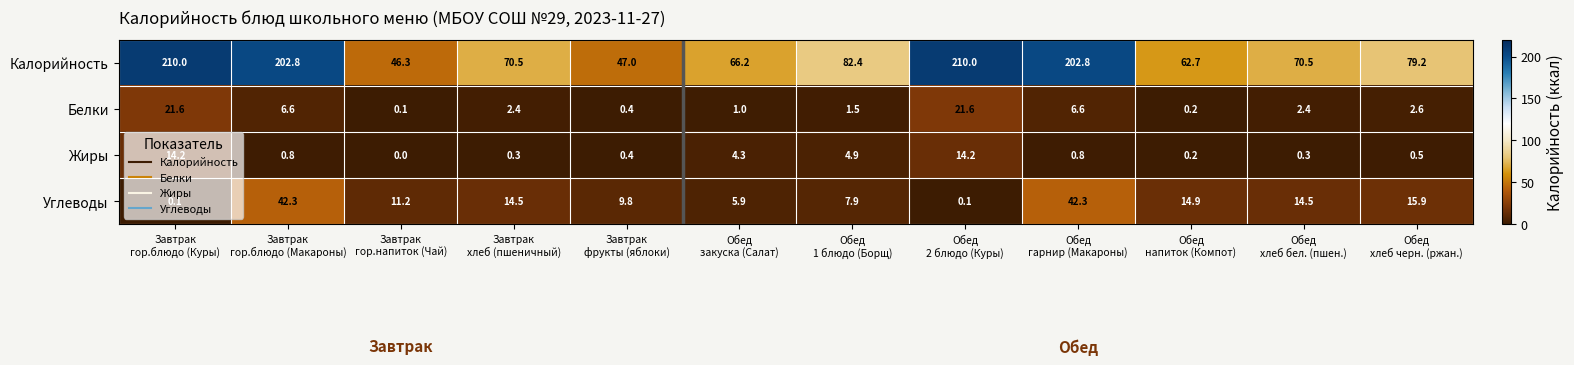

What is the difference between the maximum and minimum values in the Жиры series?

14.2